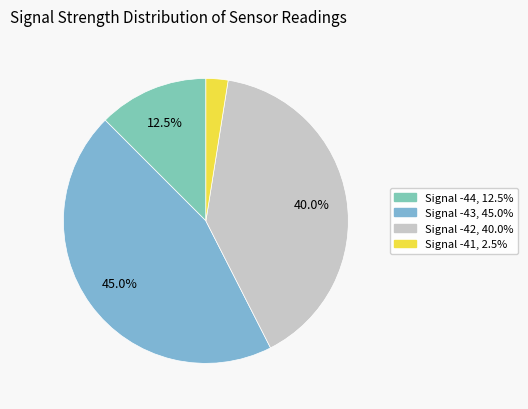

How many segments does this pie chart have?

4